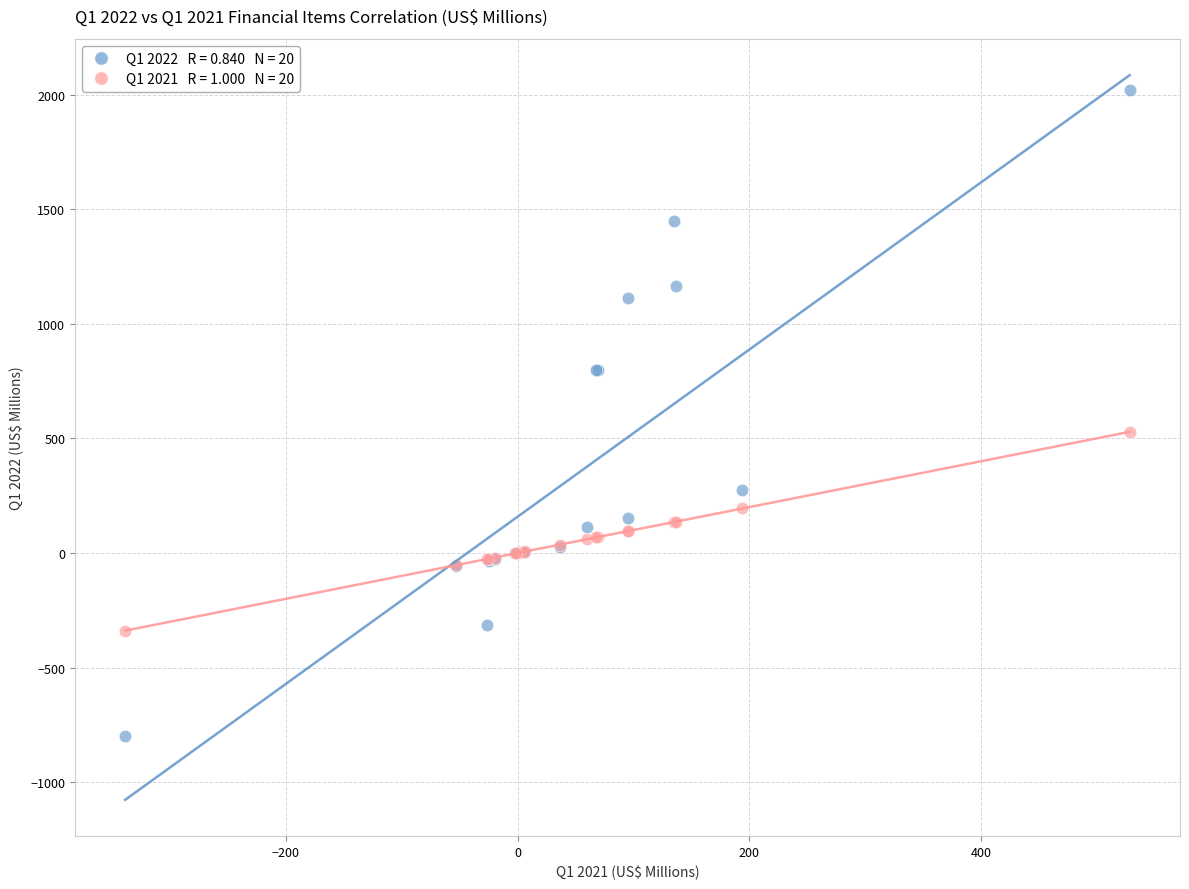

Across all series, what Y value is closest to 609?

528.5